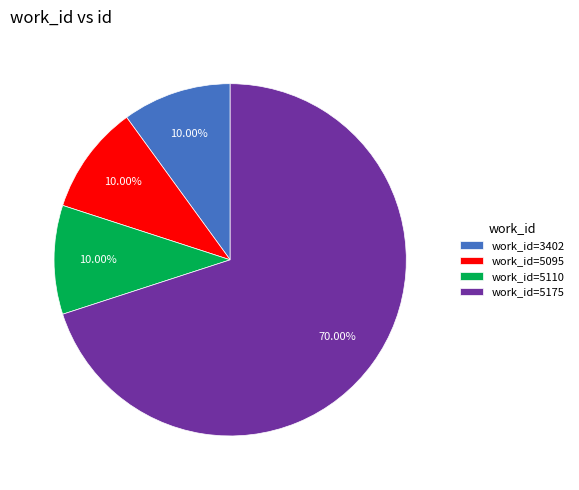

Which slice represents more than half of the pie?

work_id=5175